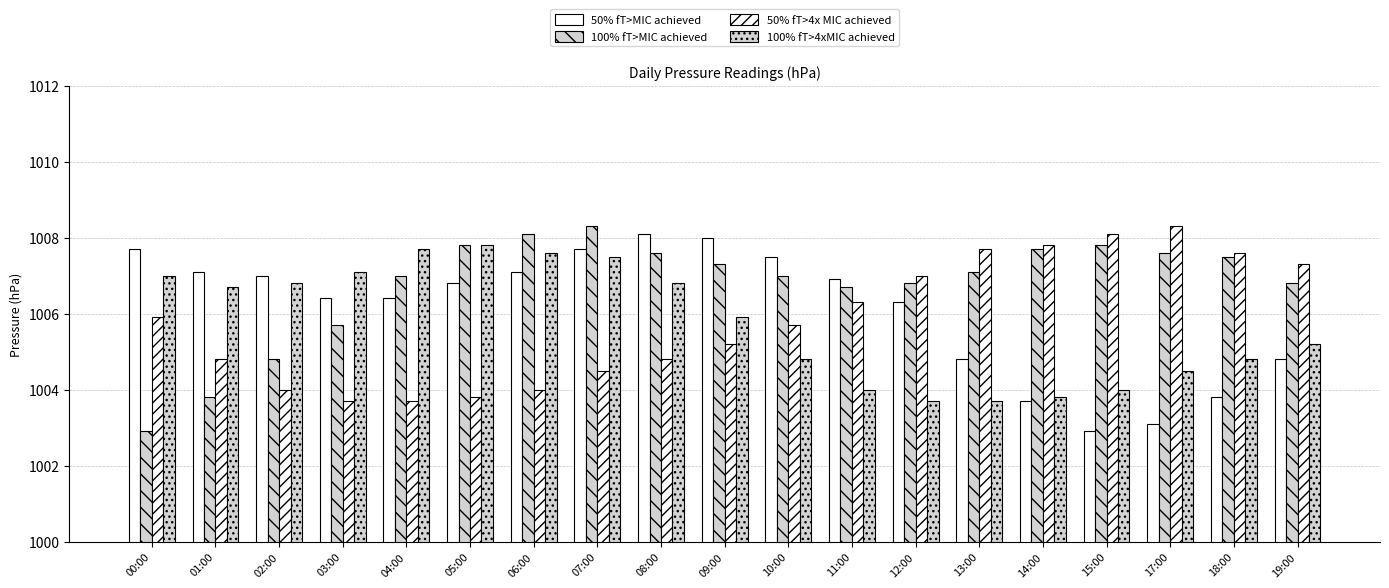

What is the difference between the second highest and minimum values in the 100% fT>MIC achieved series?

5.2